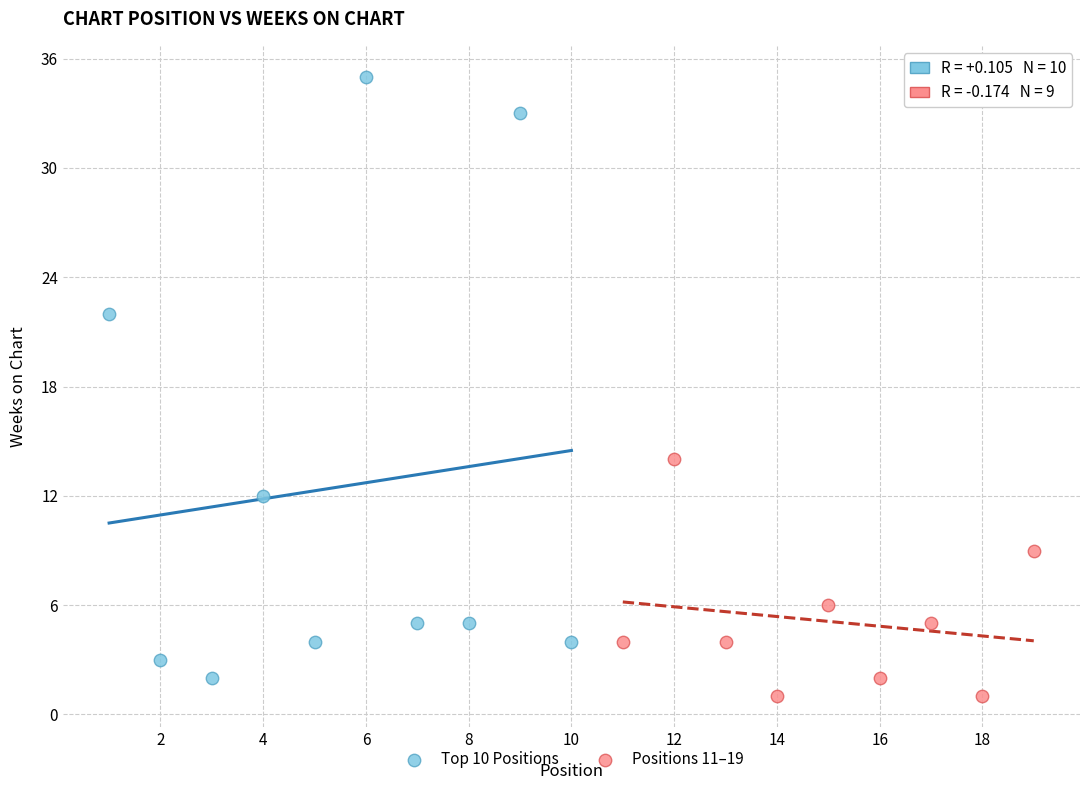

Which series has the largest Y range (max minus min)?

Top 10 Positions